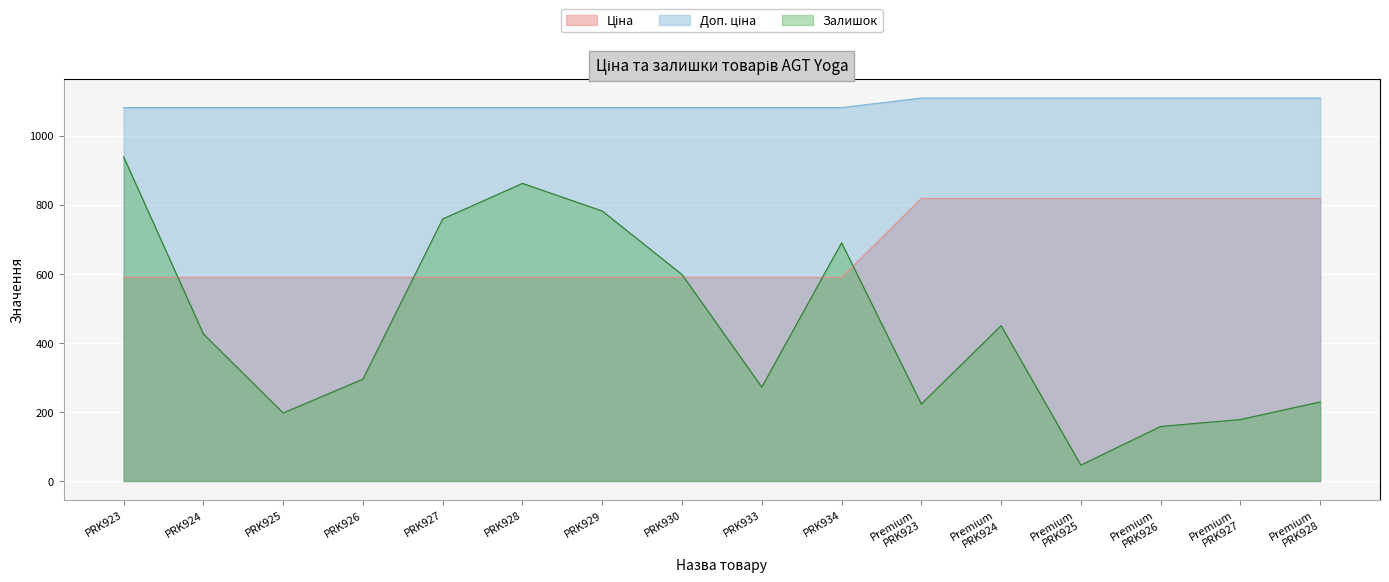

How many lines are shown in the chart?

3